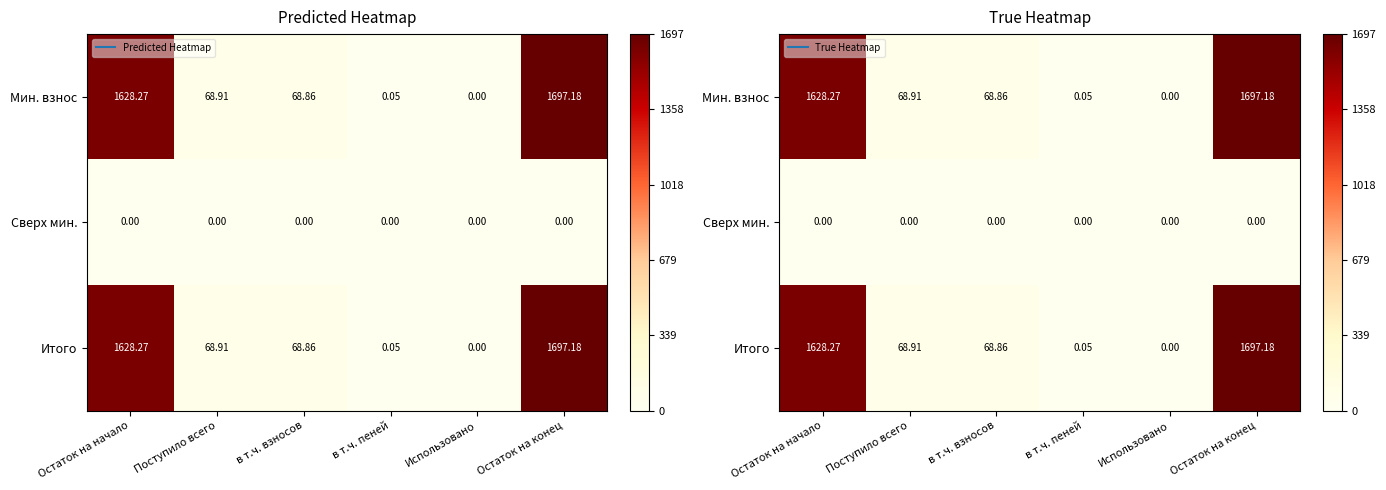

Which series has the widest spread of values?

Мин. взнос